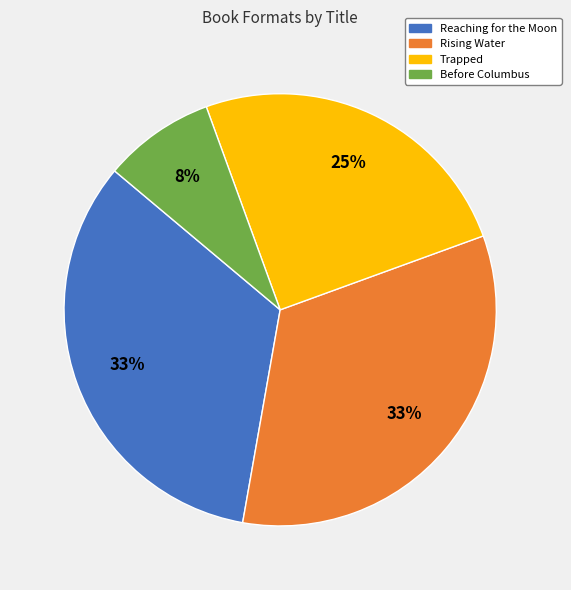

To the nearest percent, what is the difference between the Trapped and Rising Water slice percentages?

8%